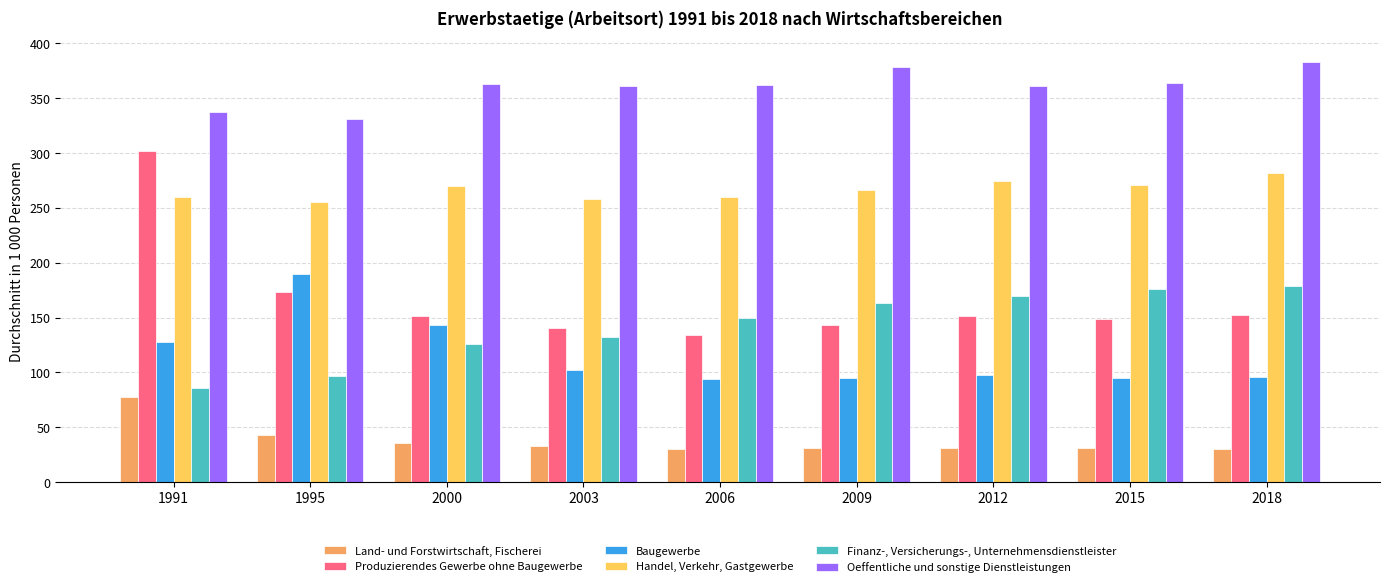

Which series has the widest spread of values?

Produzierendes Gewerbe ohne Baugewerbe